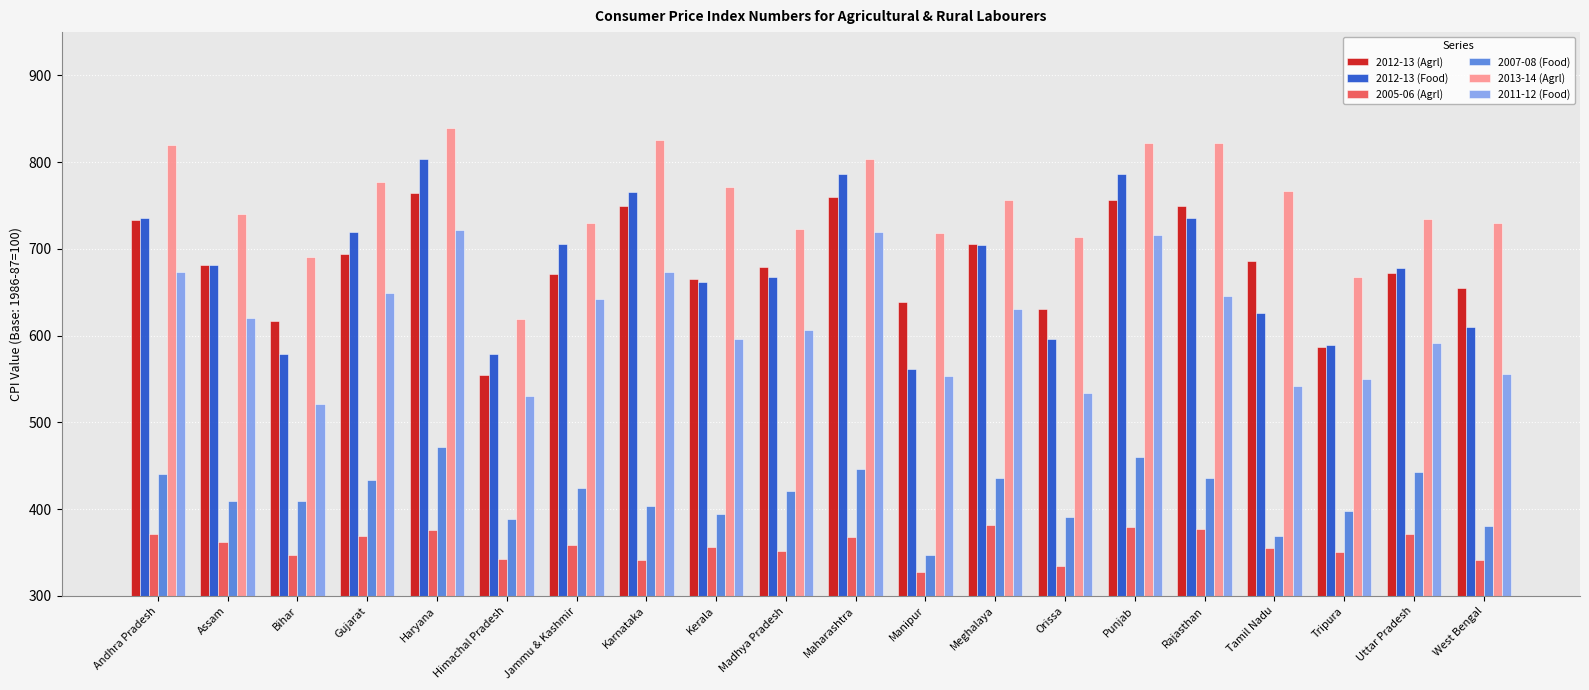

List the series in order of their peak value, lowest first.

2005-06 (Agrl), 2007-08 (Food), 2011-12 (Food), 2012-13 (Agrl), 2012-13 (Food), 2013-14 (Agrl)